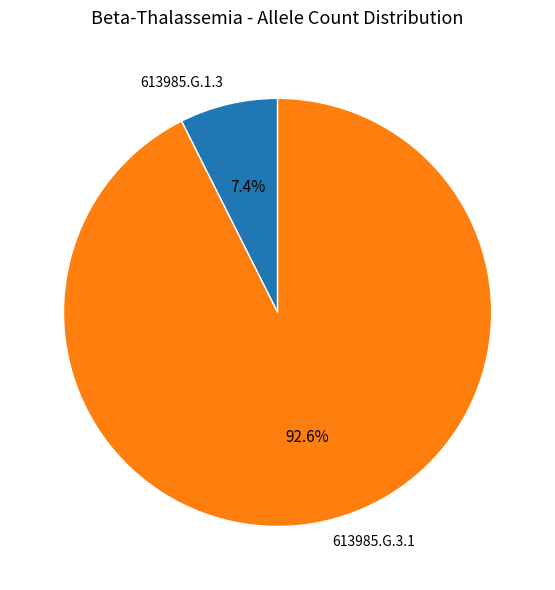

The 613985.G.3.1 slice represents 93% of the pie. True or false?

True